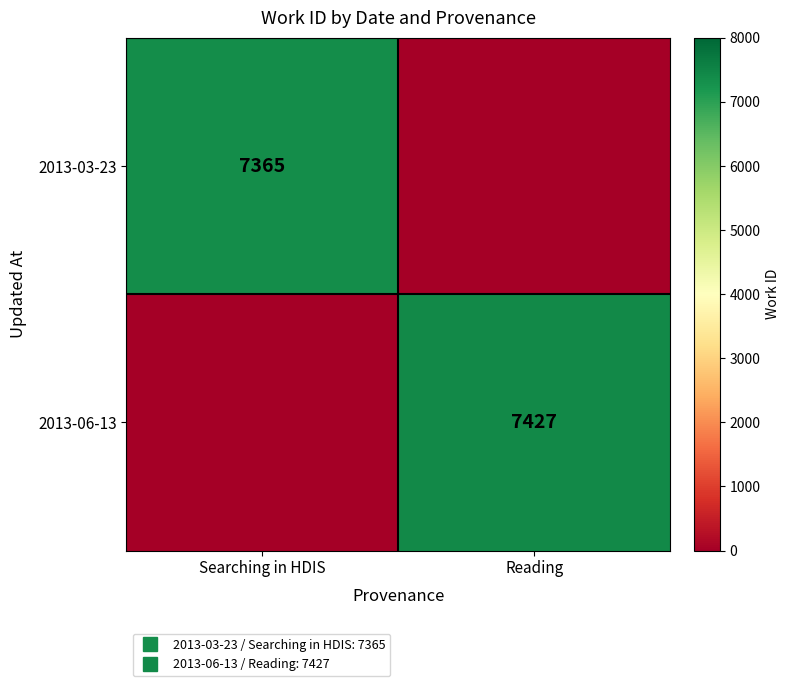

What is the maximum value for 2013-06-13?

7427